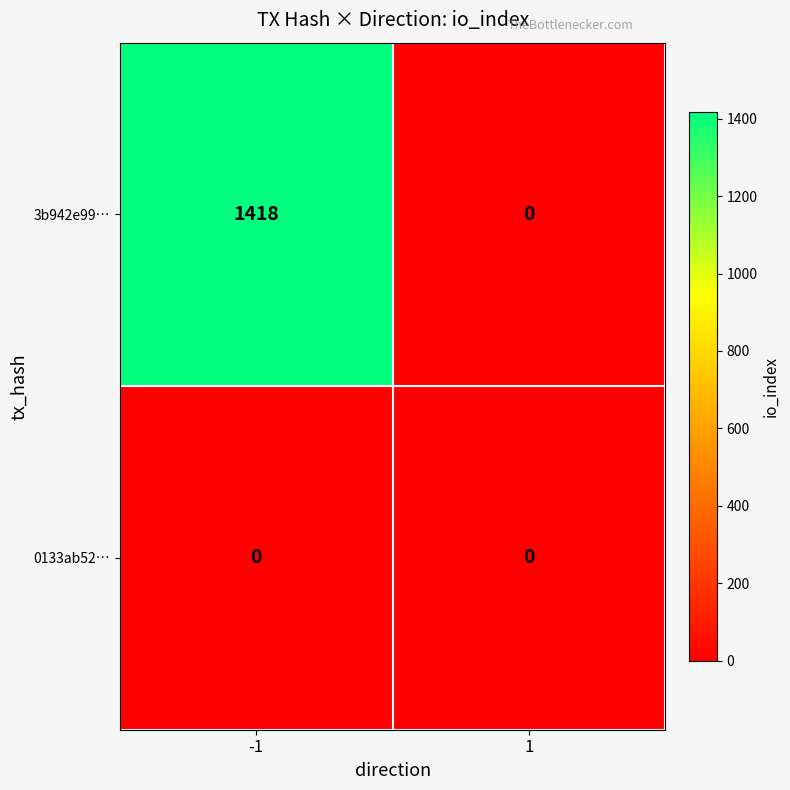

At -1, list the series in order from smallest to largest.

0133ab52…, 3b942e99…